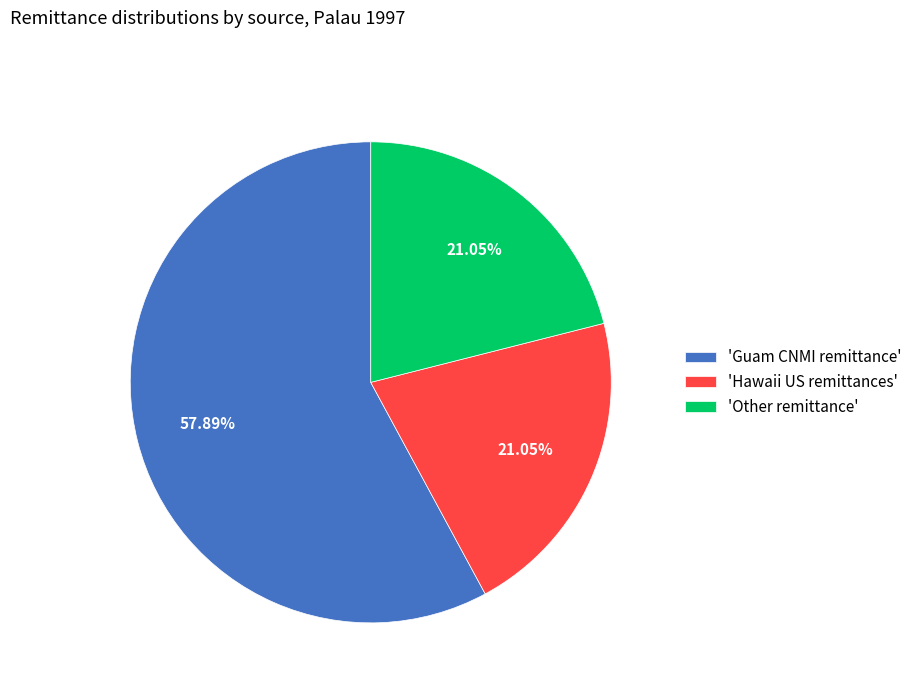

Which slice is the largest?

'Guam CNMI remittance'